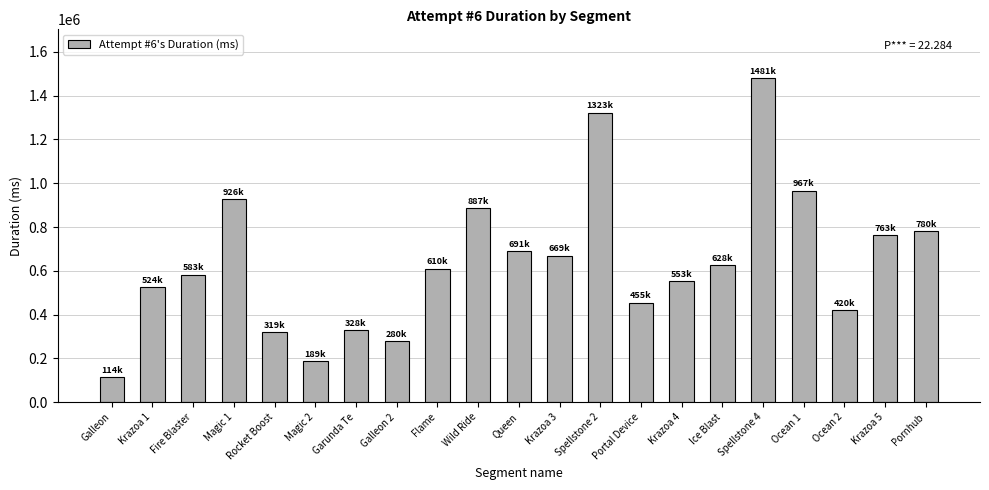

Which has a higher value, Galleon 2 or Magic 2?

Galleon 2